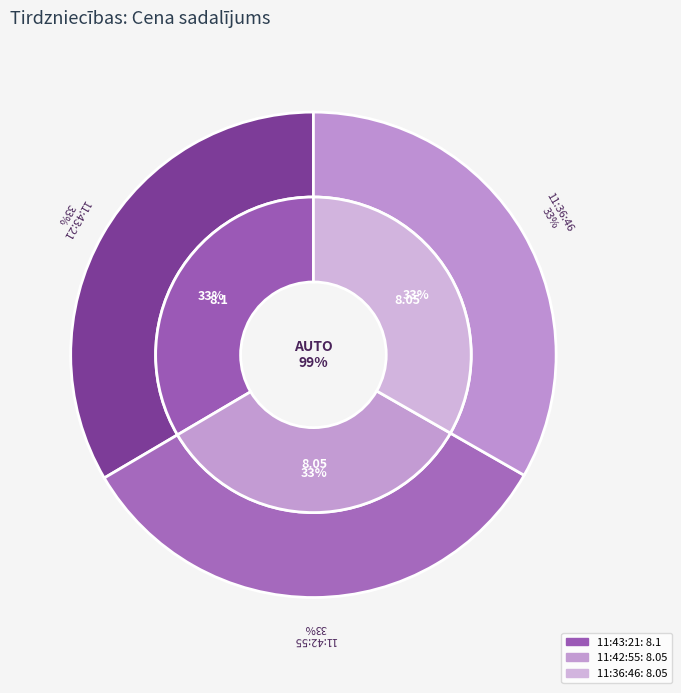

What is the ratio of the value at 11:36:46 to the value at 11:43:21?

1.0